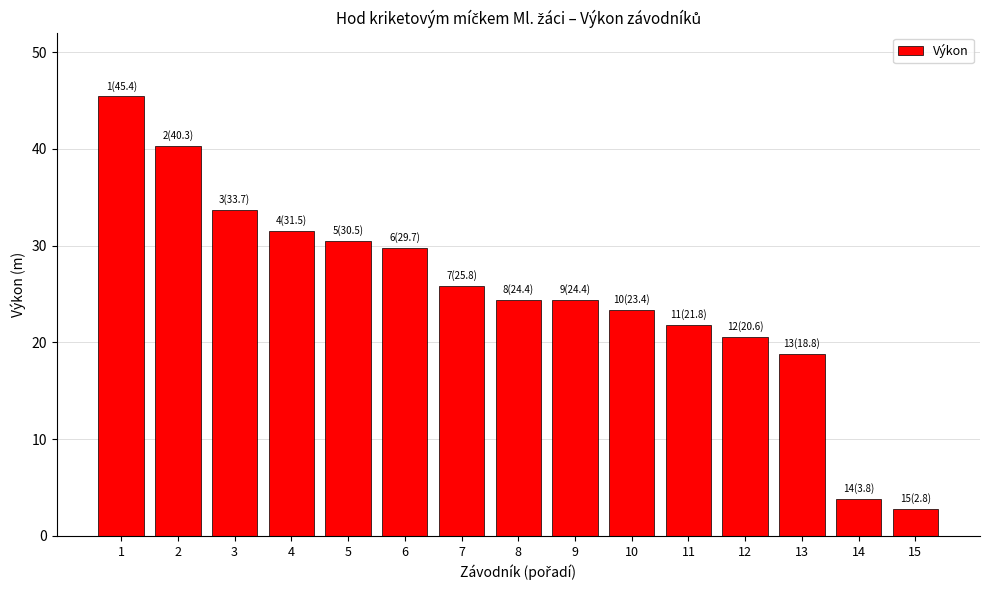

Which category has the lowest value across all series?

15